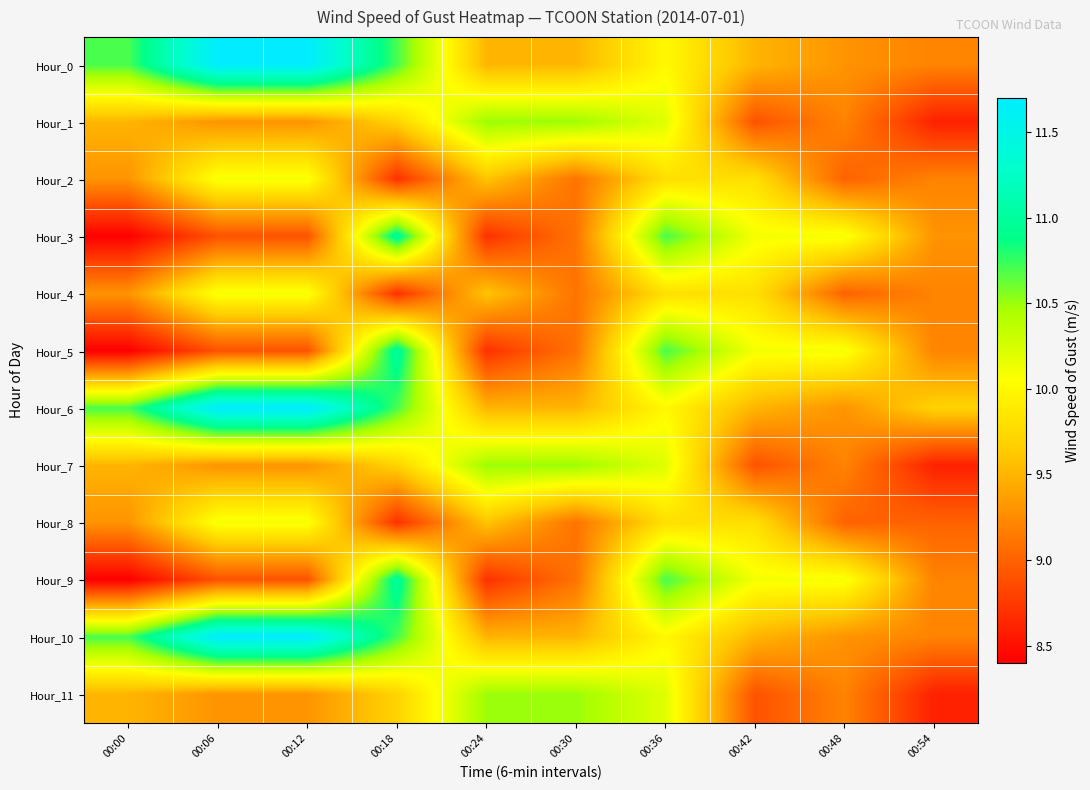

Between 00:18 and 00:24, which is larger?

00:18